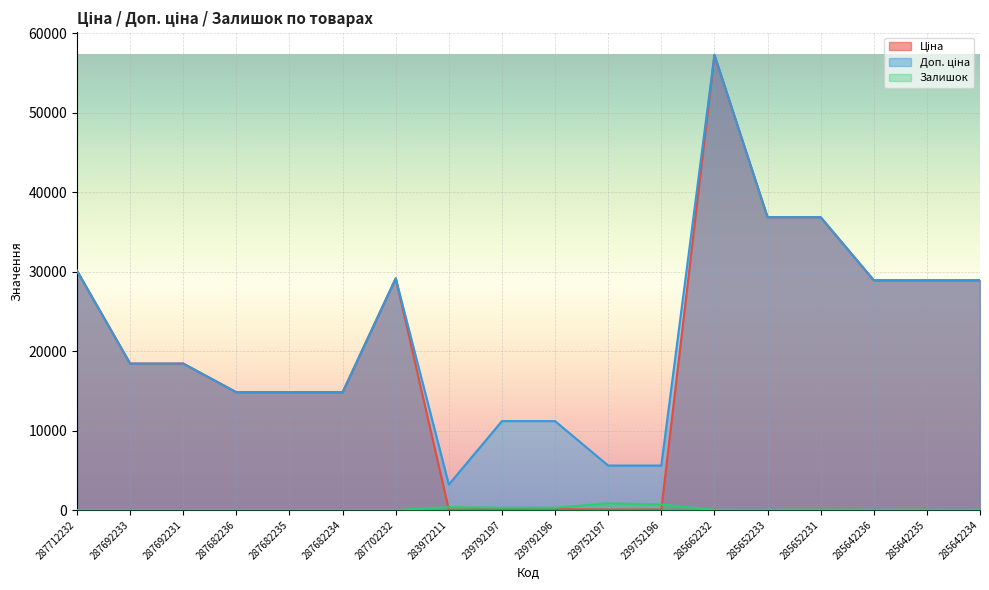

At which label does Доп. ціна first exceed 18420?

287712232